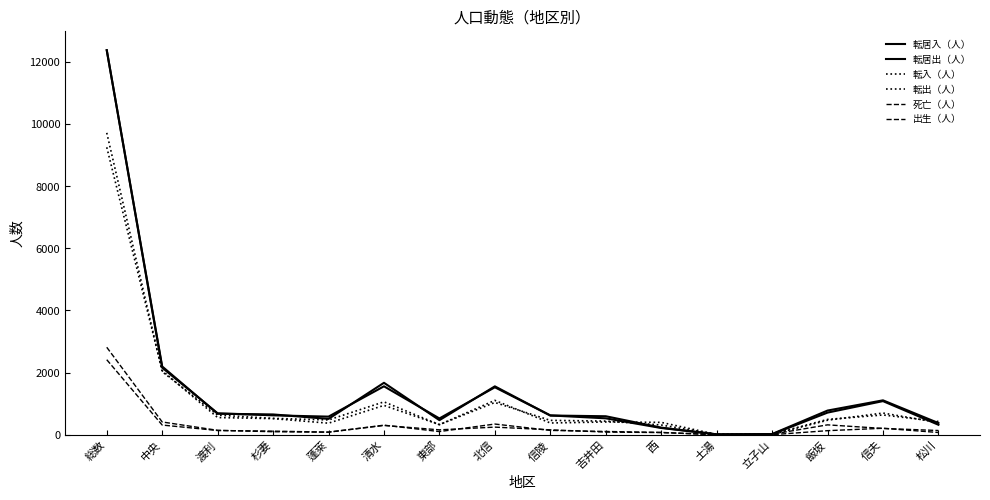

What is the difference between the second highest and second lowest values in the 死亡（人） series?

394